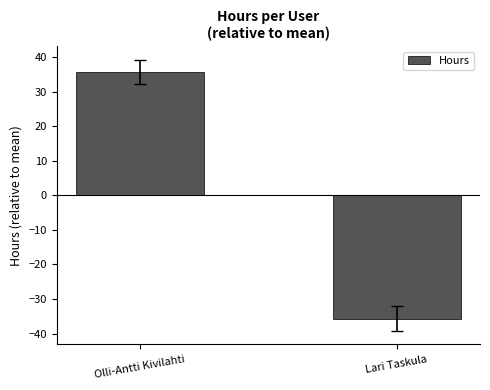

Does the chart contain stacked bars?

No